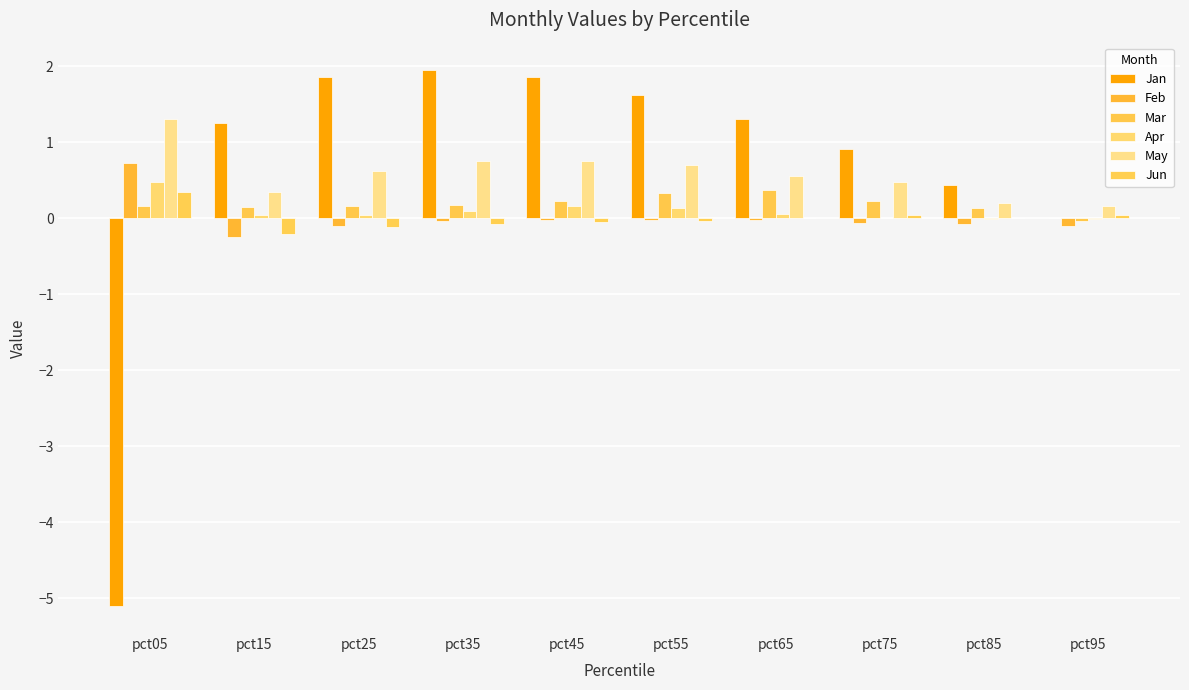

What is the total value across all series at pct75?

1.6